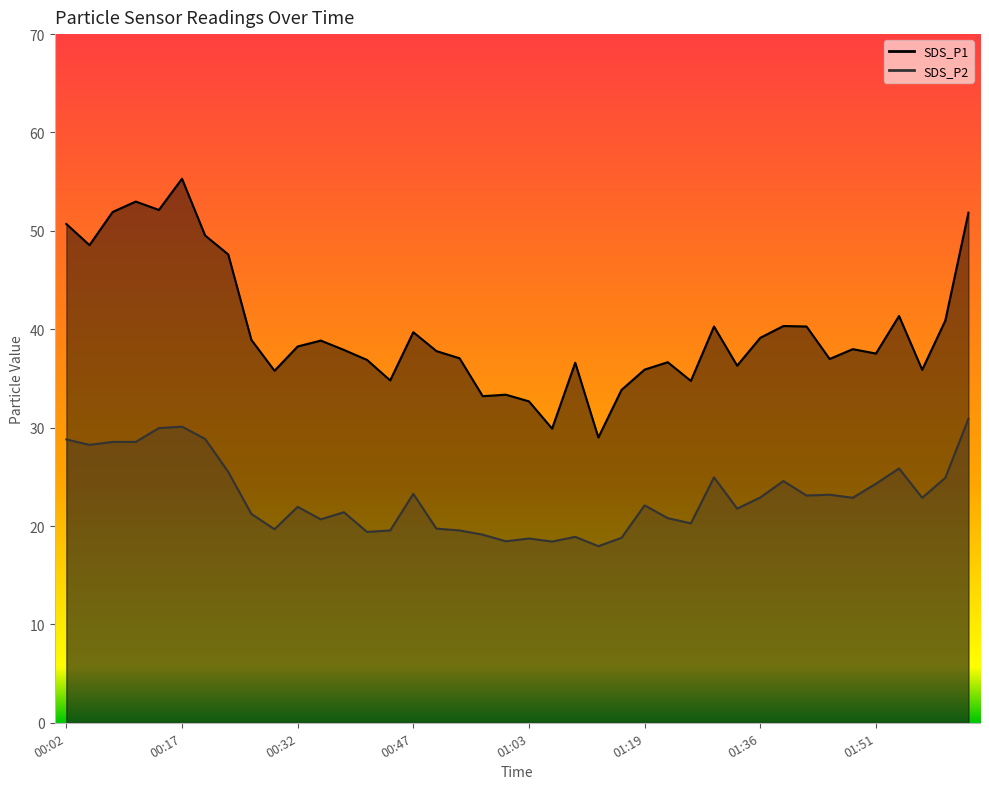

What is the smallest value displayed?

17.9